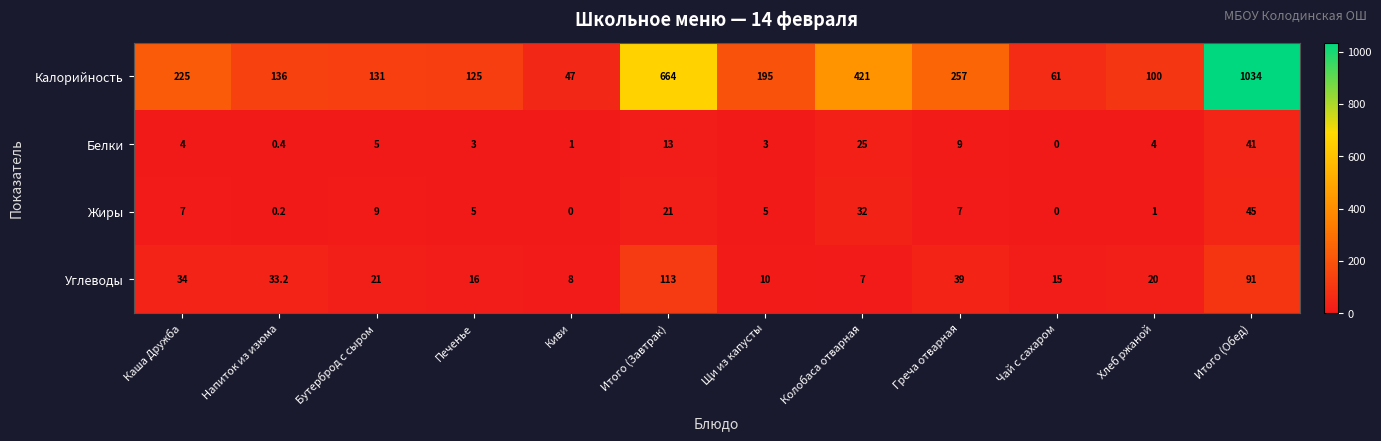

Where is Жиры nearest to the value 22?

Итого (Завтрак)